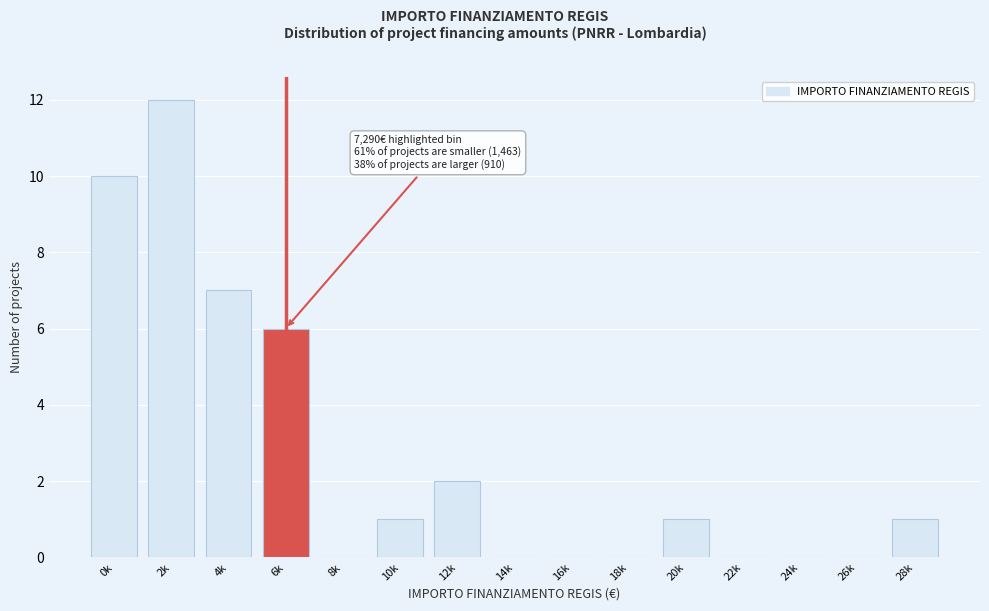

Reading left to right, list all the values displayed in this chart.

0k=10	2k=12	4k=7	6k=6	8k=0	10k=1	12k=2	14k=0	16k=0	18k=0	20k=1	22k=0	24k=0	26k=0	28k=1